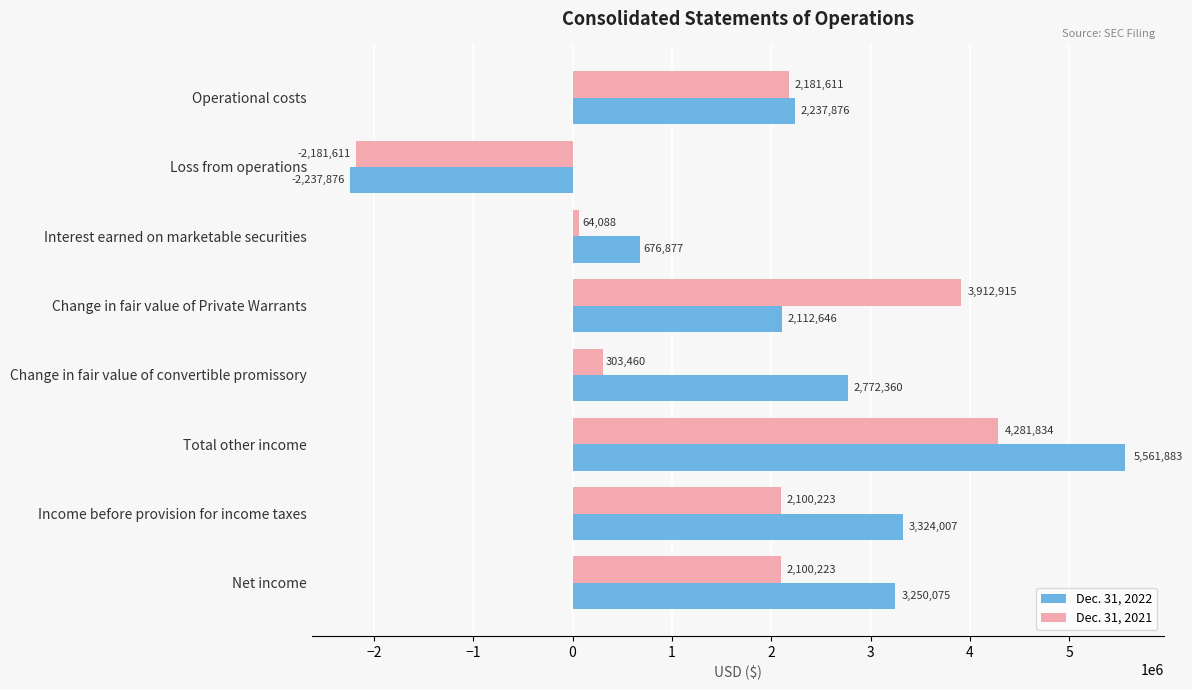

Which series has the largest total across all categories?

Dec. 31, 2022